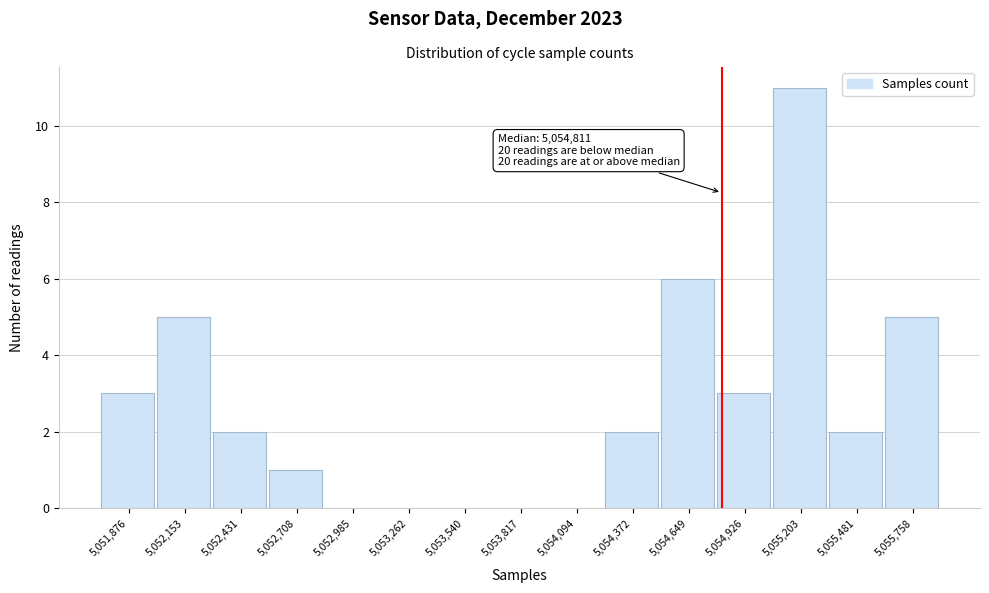

Over which range of the x-axis is the bar tallest?

5055050 to 5055350